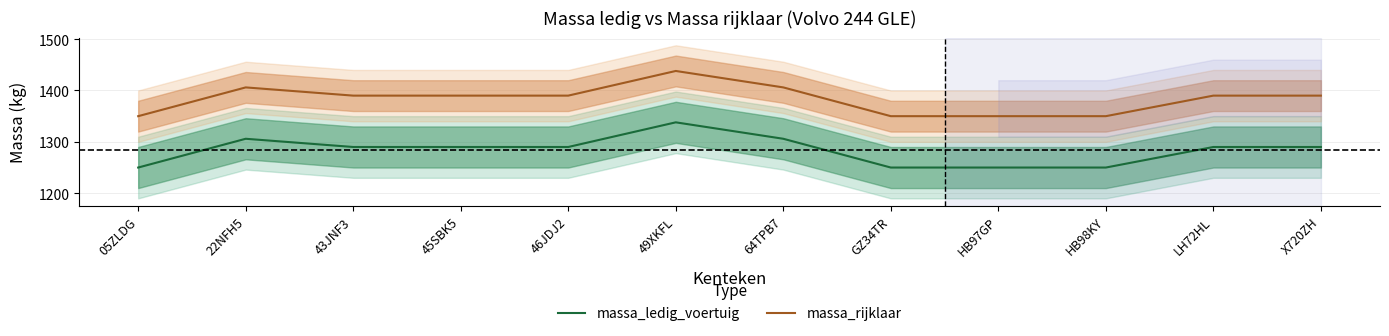

What is the approximate value of massa_ledig_voertuig at 64TPB7, to the nearest 10?

1310